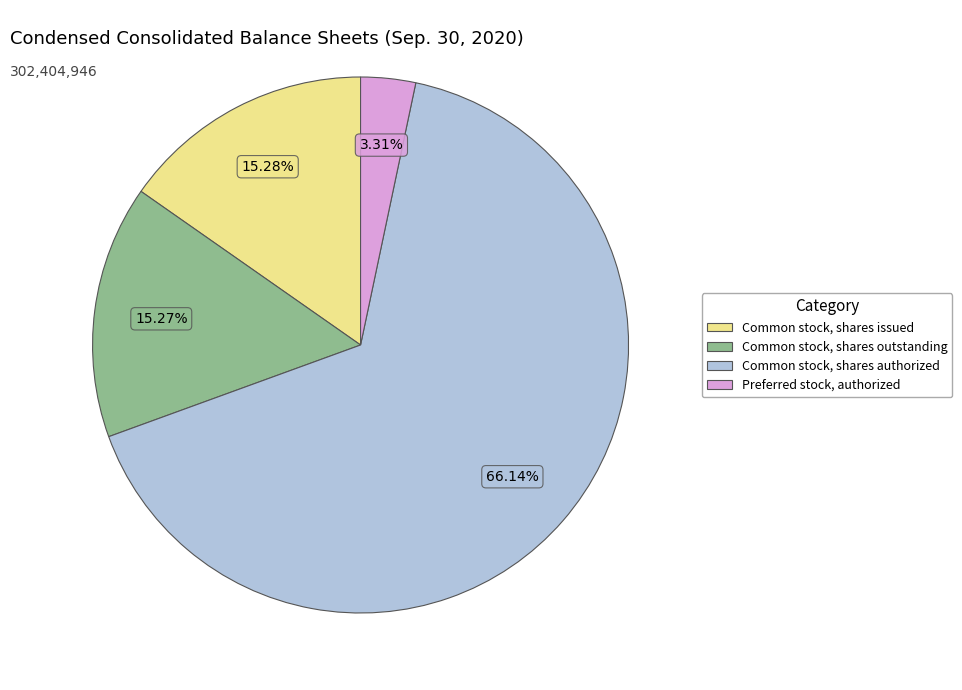

Rank the categories by value from highest to lowest.

Common stock, shares authorized, Common stock, shares issued, Common stock, shares outstanding, Preferred stock, authorized